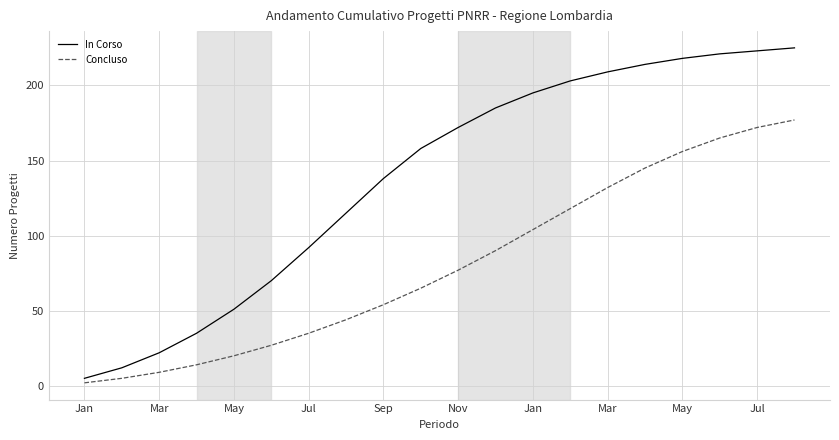

Reading left to right, extract all data points from this chart.

In Corso: 5	12	22	35	51	70	92	115	138	158	172	185	195	203	209	214	218	221	223	225
Concluso: 2	5	9	14	20	27	35	44	54	65	77	90	104	118	132	145	156	165	172	177